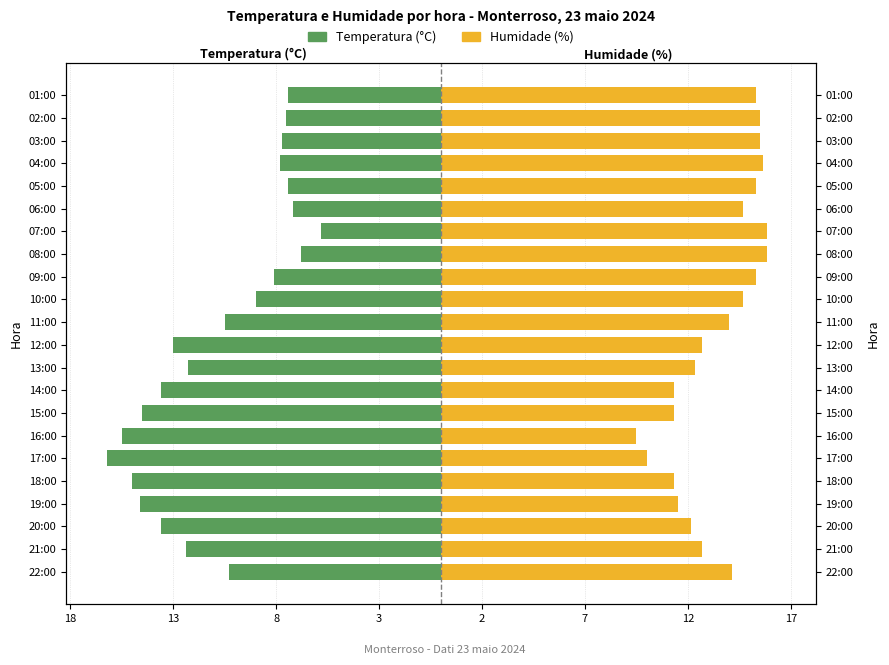

Reading left to right, transcribe all the data shown in this chart.

Temperatura (°C): -10.3	-12.4	-13.6	-14.6	-15.0	-16.2	-15.5	-14.5	-13.6	-12.3	-13.0	-10.5	-9.0	-8.1	-6.8	-5.8	-7.2	-7.4	-7.8	-7.7	-7.5	-7.4
Humidade (%): 14.2	12.7	12.2	11.5	11.3	10.0	9.5	11.3	11.3	12.3	12.7	14.0	14.7	15.3	15.8	15.8	14.7	15.3	15.7	15.5	15.5	15.3